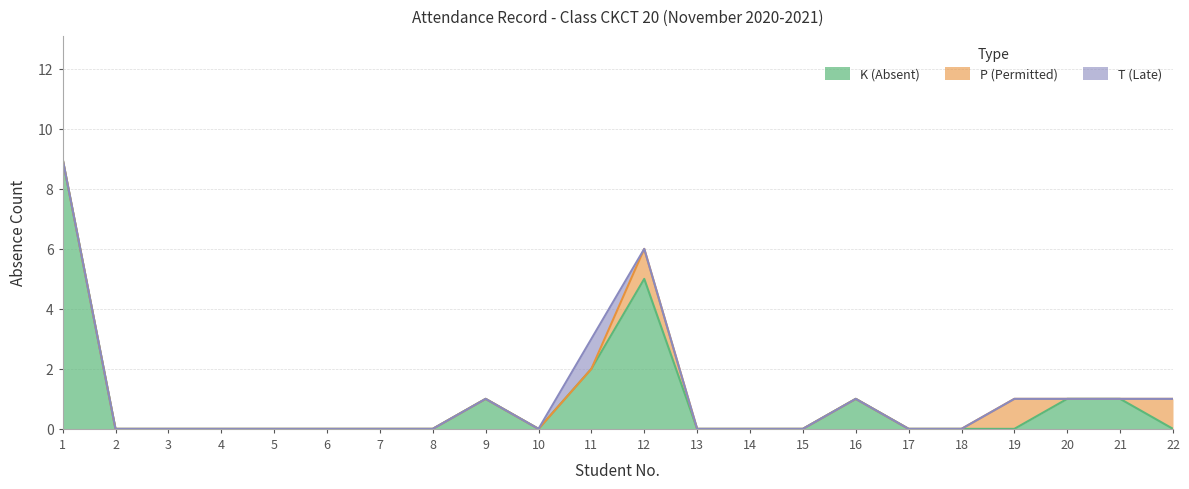

At which category does K (Absent) reach its first local valley?

10